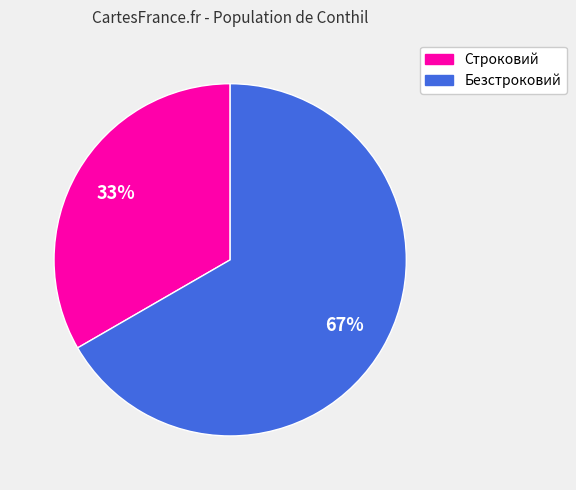

The Безстроковий slice represents 67% of the pie. True or false?

True